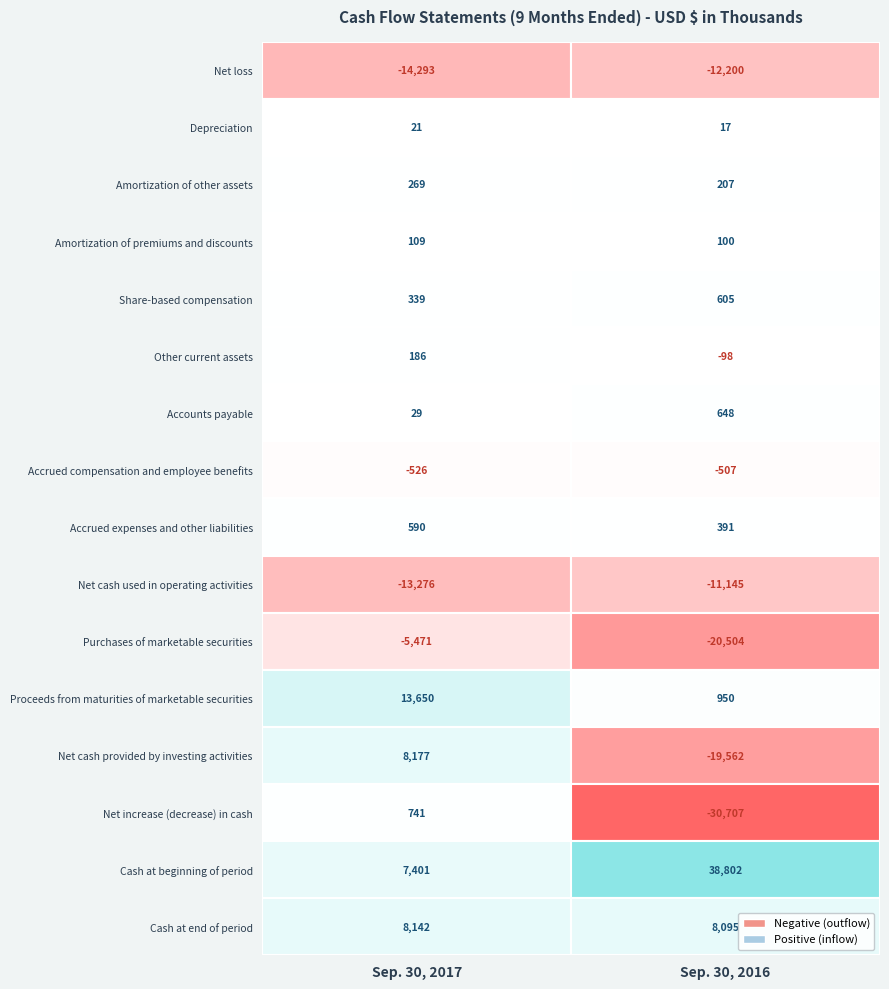

At Sep. 30, 2017, list the series in order from smallest to largest.

Net loss, Net cash used in operating activities, Purchases of marketable securities, Accrued compensation and employee benefits, Depreciation, Accounts payable, Amortization of premiums and discounts, Other current assets, Amortization of other assets, Share-based compensation, Accrued expenses and other liabilities, Net increase (decrease) in cash, Cash at beginning of period, Cash at end of period, Net cash provided by investing activities, Proceeds from maturities of marketable securities